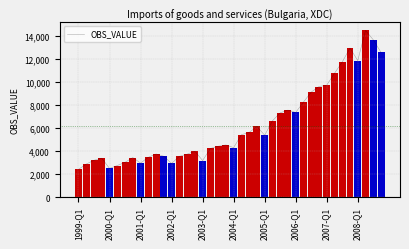

Reading left to right, transcribe all the data shown in this chart.

2405.5	2866.3	3199.3	3380.5	2487.5	2740.4	3016.1	3435.4	2948.9	3457.0	3746.2	3544.0	2921.1	3541.4	3729.7	3988.1	3171.6	4222.1	4416.7	4528.9	4295.2	5420.2	5618.9	6134.5	5375.2	6628.6	7321.7	7561.2	7353.9	8259.3	9126.4	9607.1	9729.2	10762.0	11746.2	12956.5	11865.3	14492.1	13673.1	12573.2